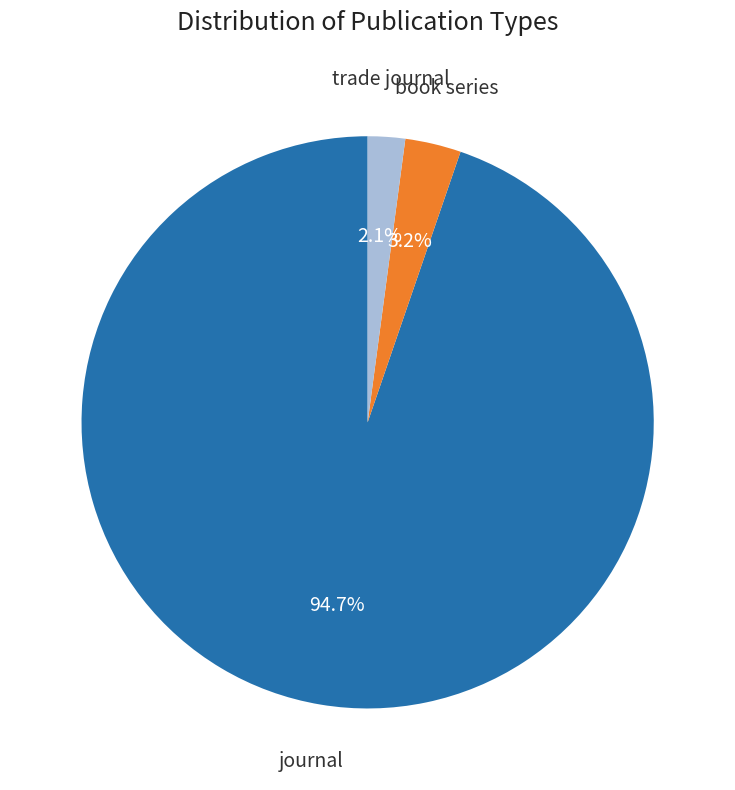

To the nearest percent, what is the difference between the largest and smallest slice percentages?

93%